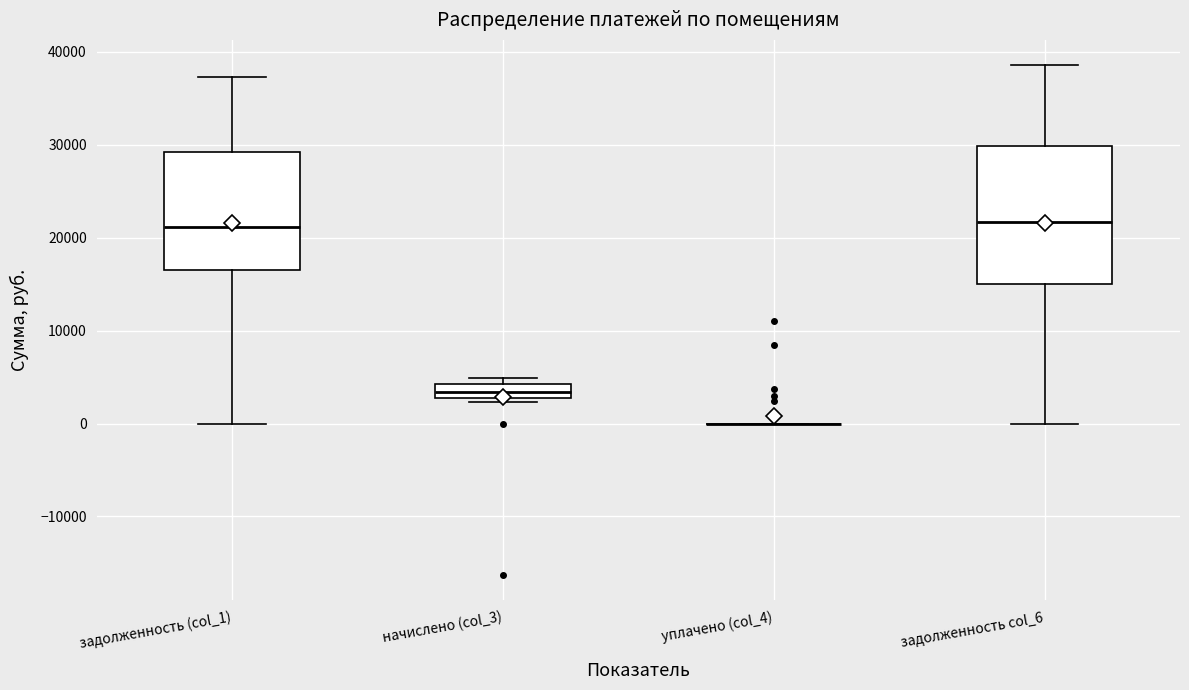

Where is the lower edge of the box for задолженность col_6 on the y-axis? The values are not printed on the chart, so give them approximately, as read against the axis.

15000